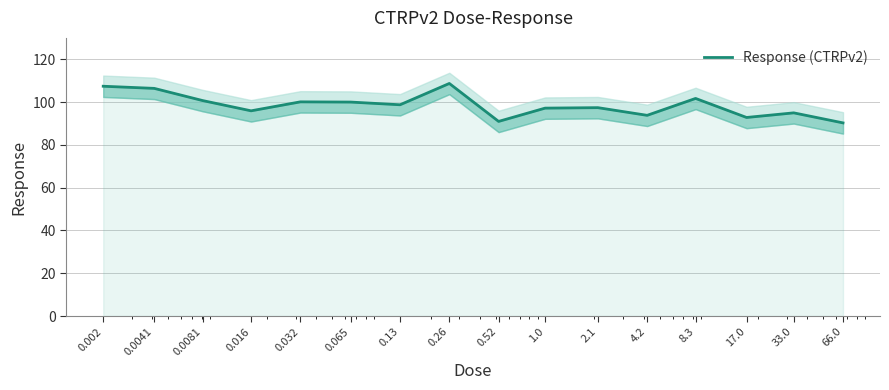

The chart shows a value of 108.7 at 0.26. True or false?

True